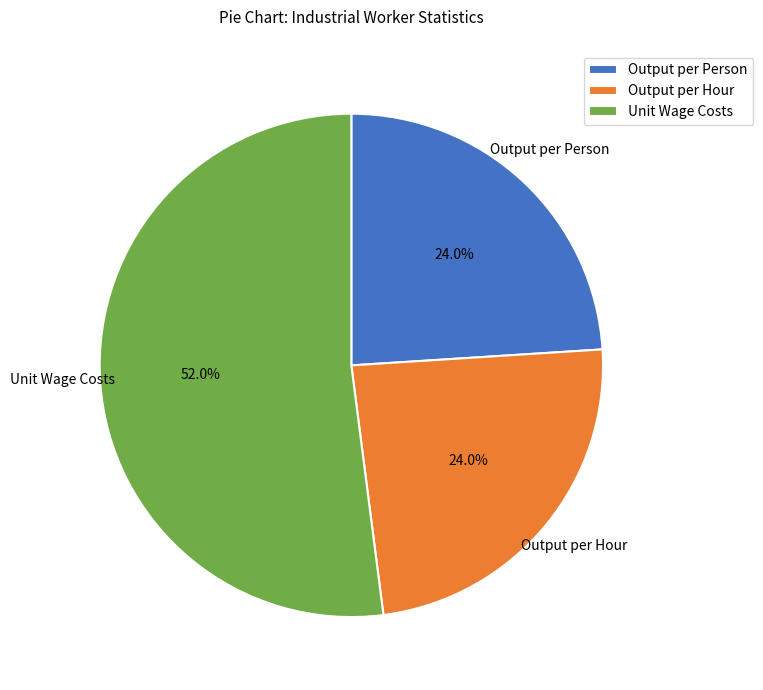

What is the ratio of the value at Unit Wage Costs to the value at Output per Hour?

2.2